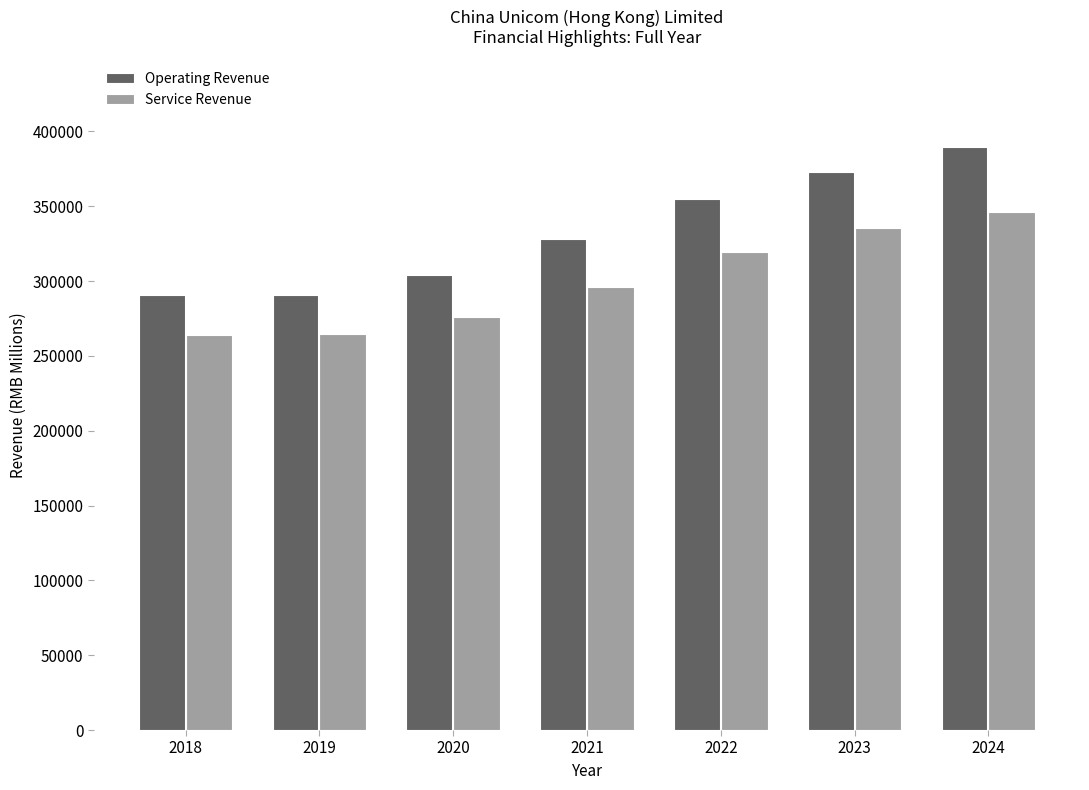

Count the number of categories in the chart.

7